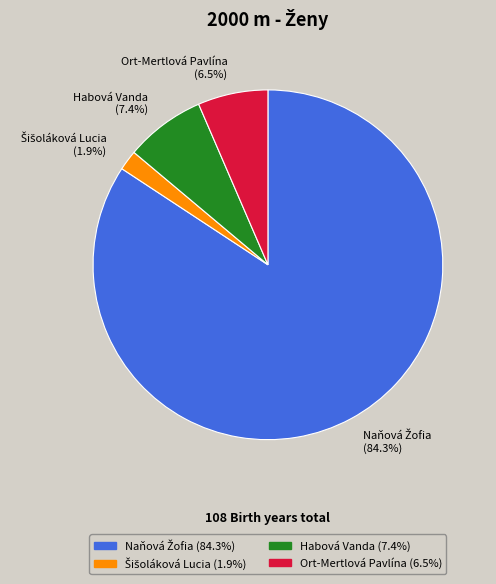

How many slices are in this pie chart?

4